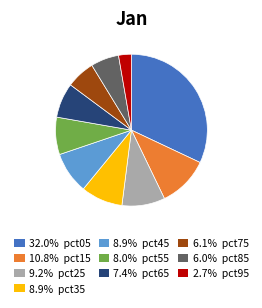

Does any single category account for the majority?

No